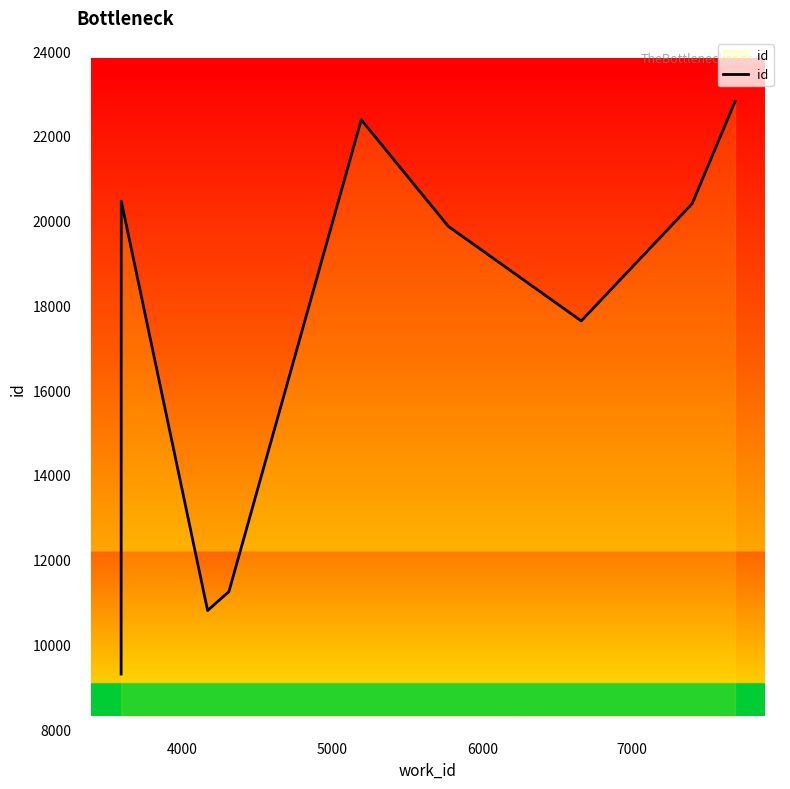

How many values are below 19868?

5